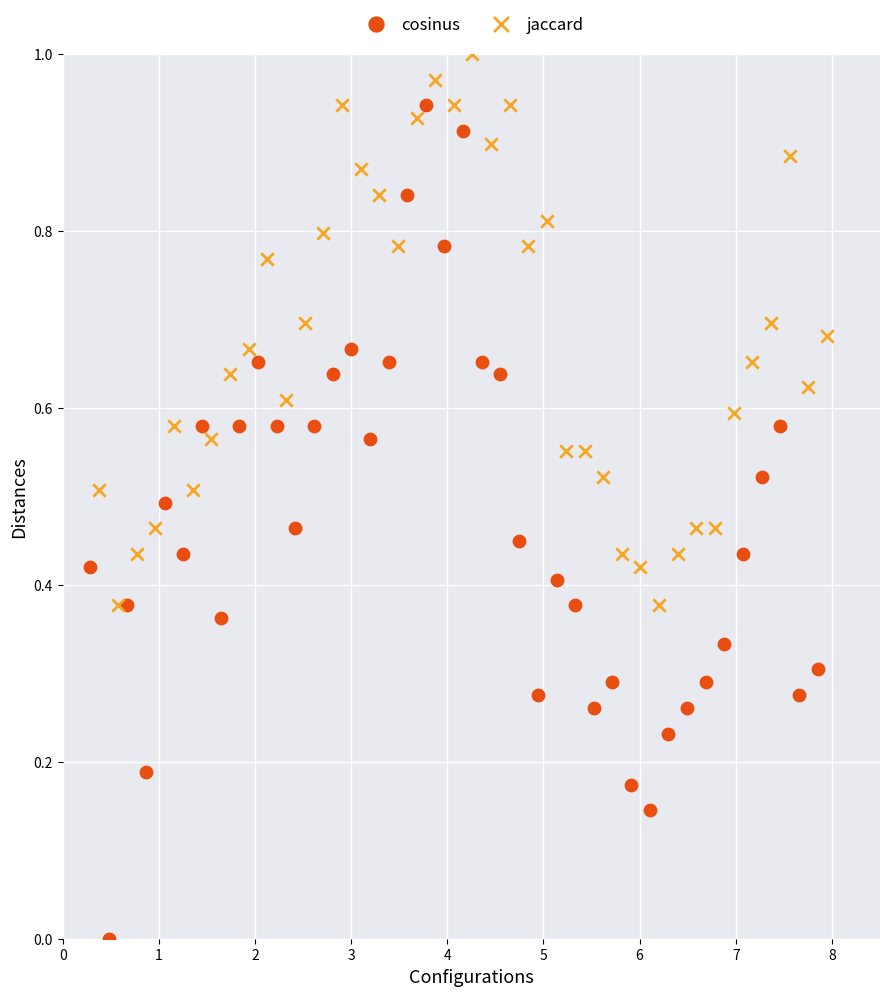

Which series reaches the maximum Y coordinate?

jaccard